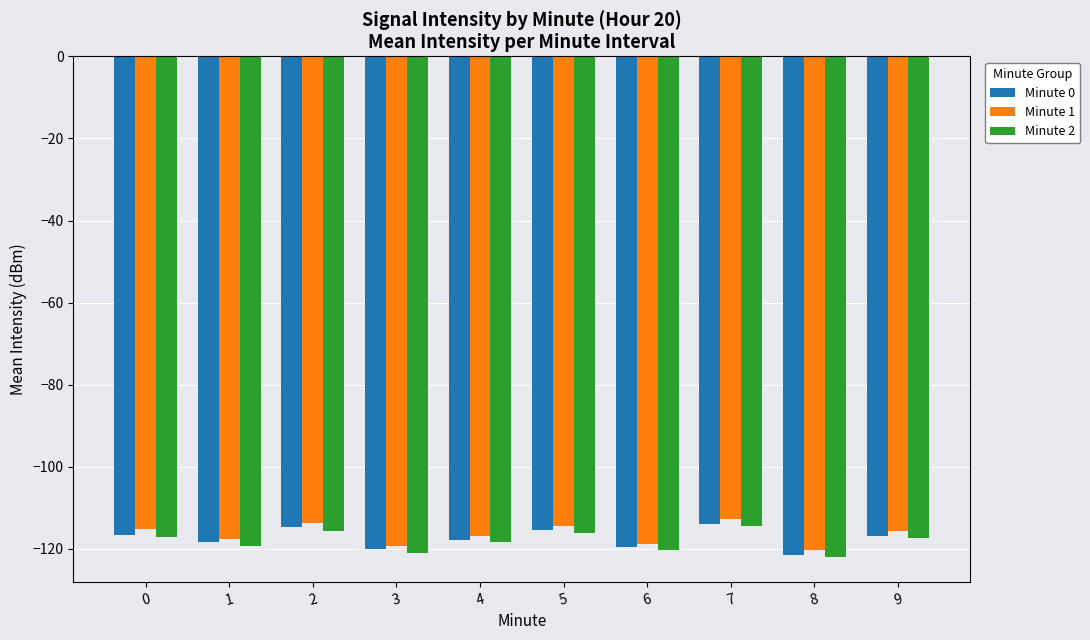

What is the lowest value of the Minute 1 series?

-120.3